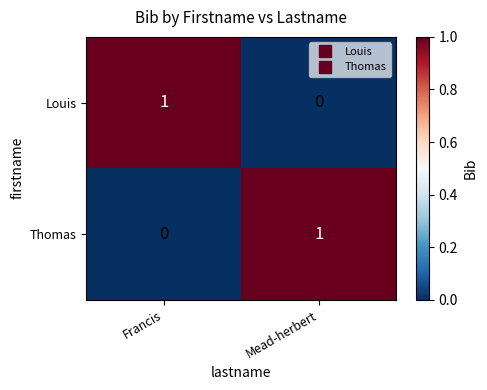

Is the value of Louis at Mead-herbert greater than the value of Thomas at Mead-herbert?

No